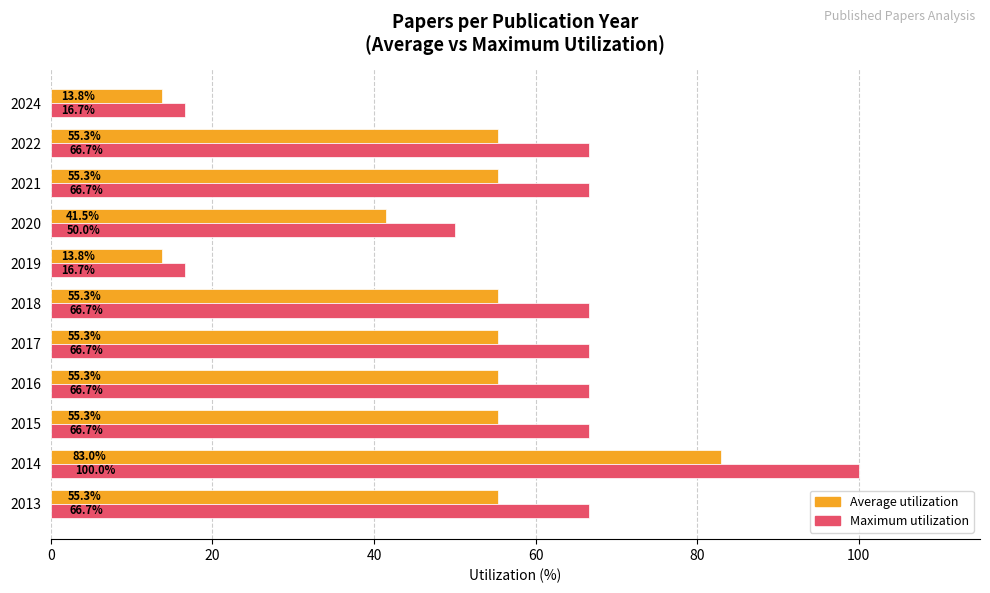

Rank the series by their maximum value, from highest to lowest.

Maximum utilization, Average utilization